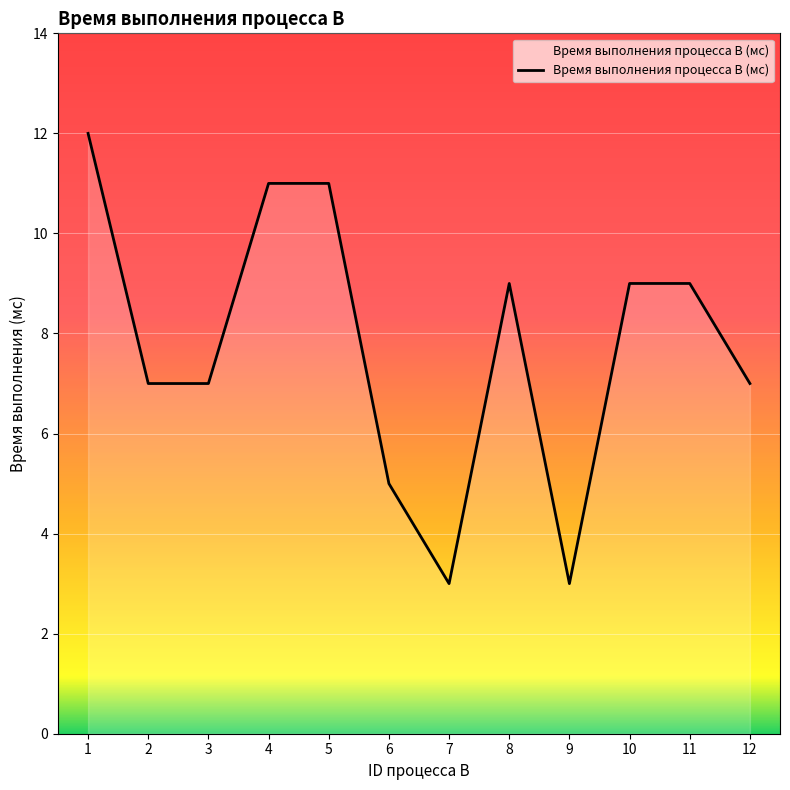

Reading right to left, extract all data points from this chart.

12=7	11=9	10=9	9=3	8=9	7=3	6=5	5=11	4=11	3=7	2=7	1=12